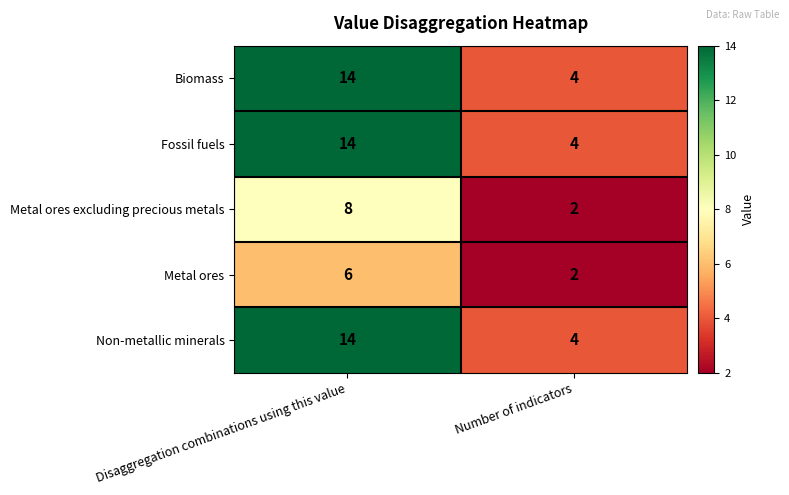

What is the spread (max minus min) of values at Disaggregation combinations using this value?

8